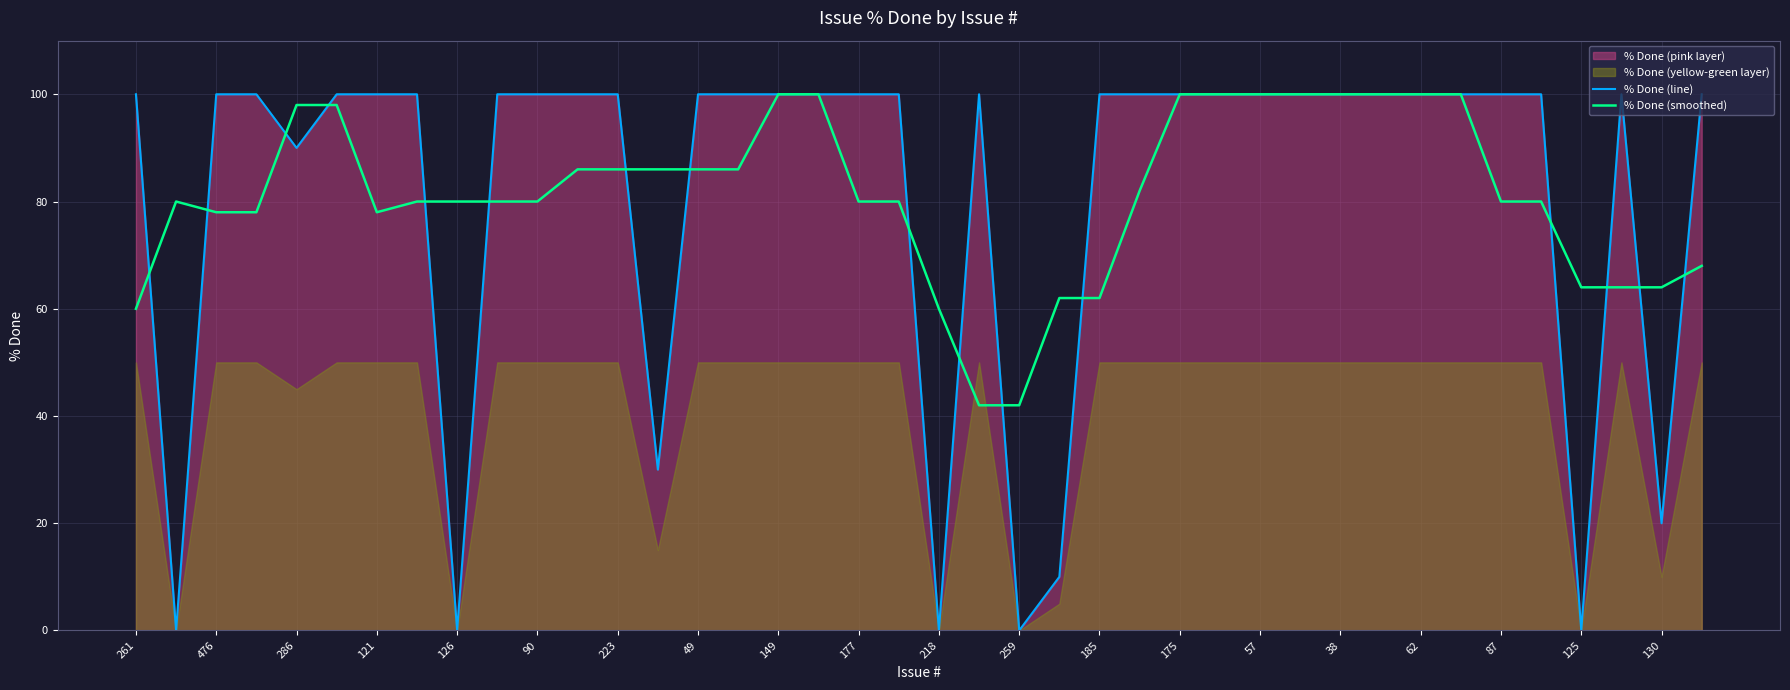

Does the chart display data point markers on the line(s)?

No